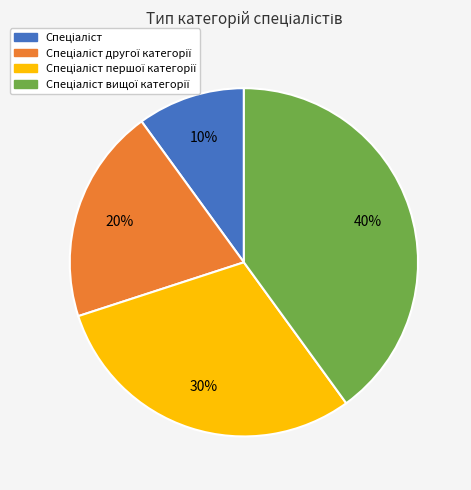

To the nearest percent, what is the average slice percentage?

25%